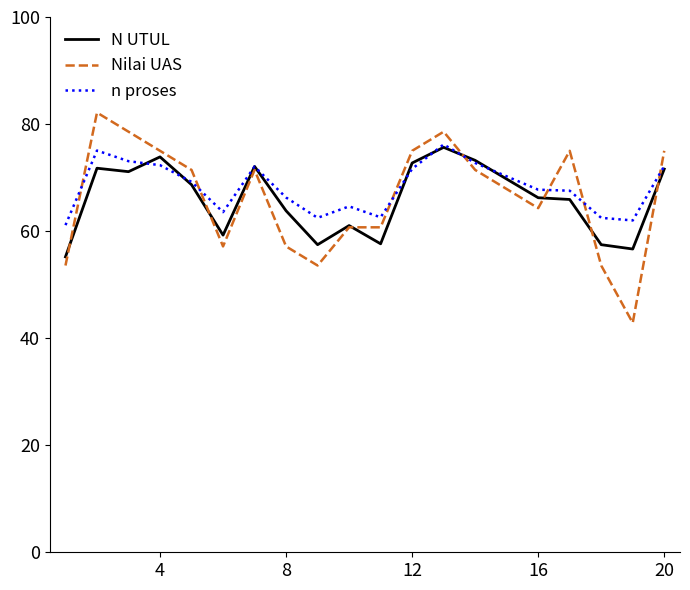

What is the greatest value displayed?

82.1